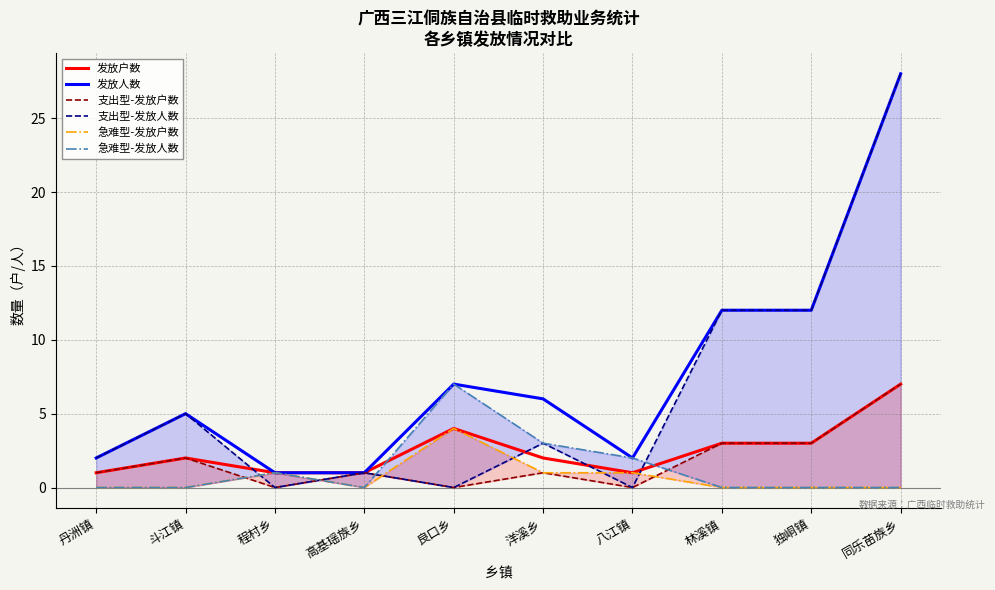

What is the total value across all series at 丹洲镇?

6